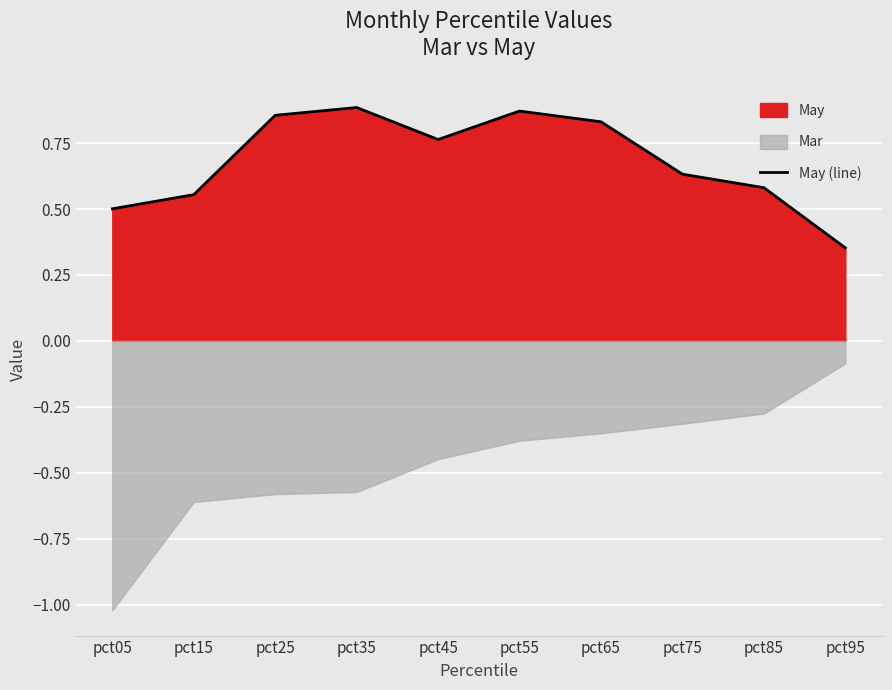

How many values are between 0 and 1?

10